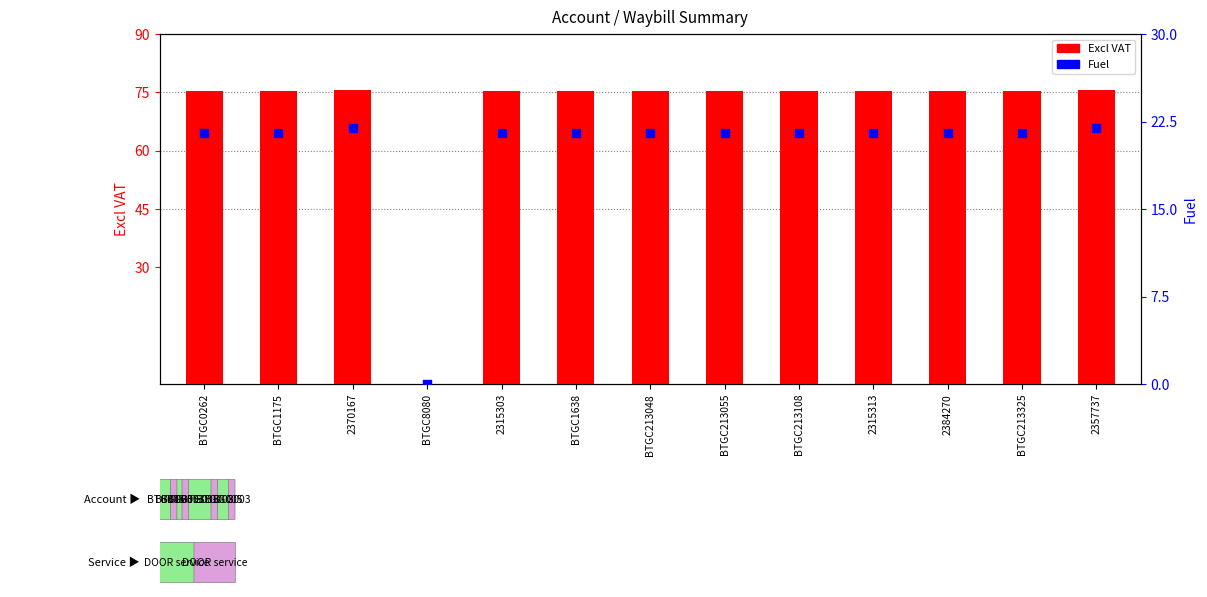

Which series contains the lowest Y value?

Excl VAT